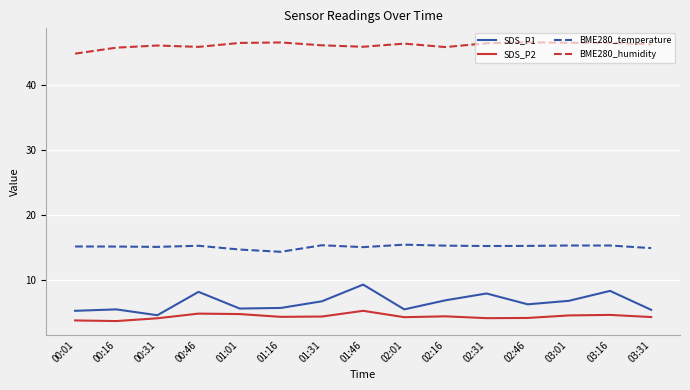

Rank the series at 03:16 from highest to lowest value.

BME280_humidity, BME280_temperature, SDS_P1, SDS_P2